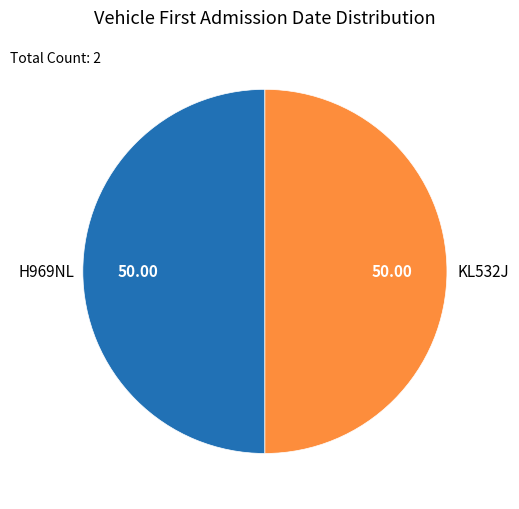

Is the sum of KL532J and H969NL greater than half?

Yes